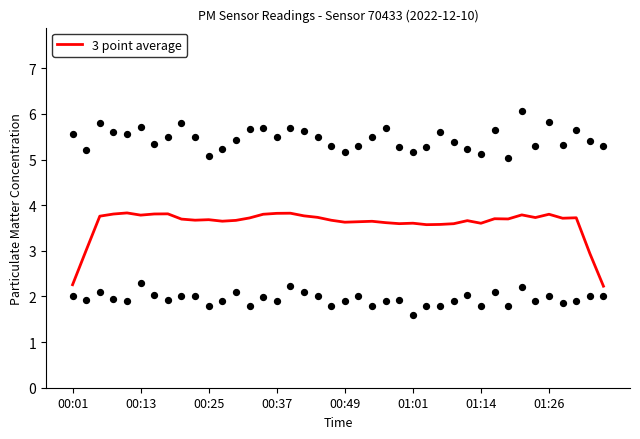

What is the maximum value for 3 point average?

3.8